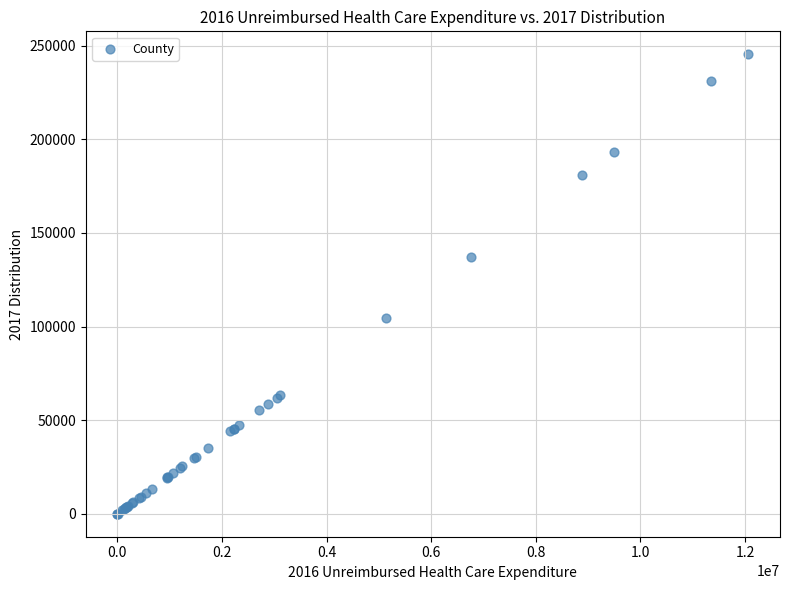

What Y value in the scatter plot is closest to 122735?

137377.0